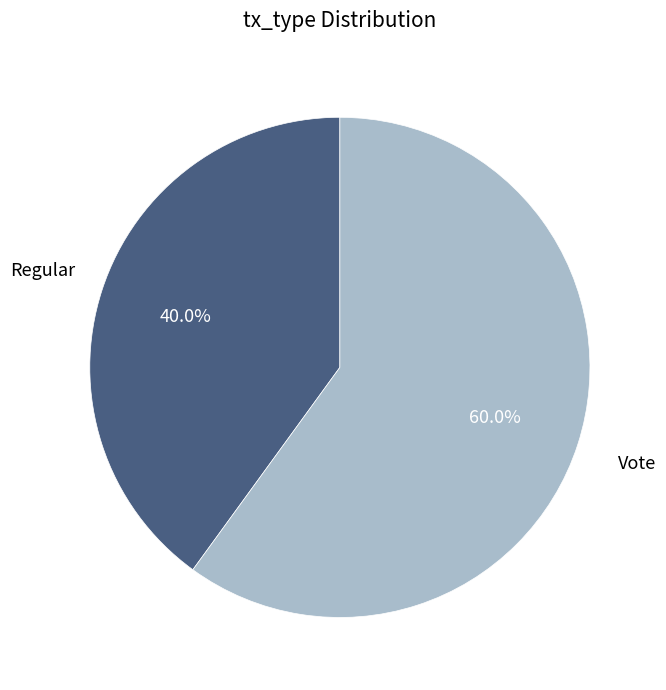

Is there a majority slice in this chart?

Yes